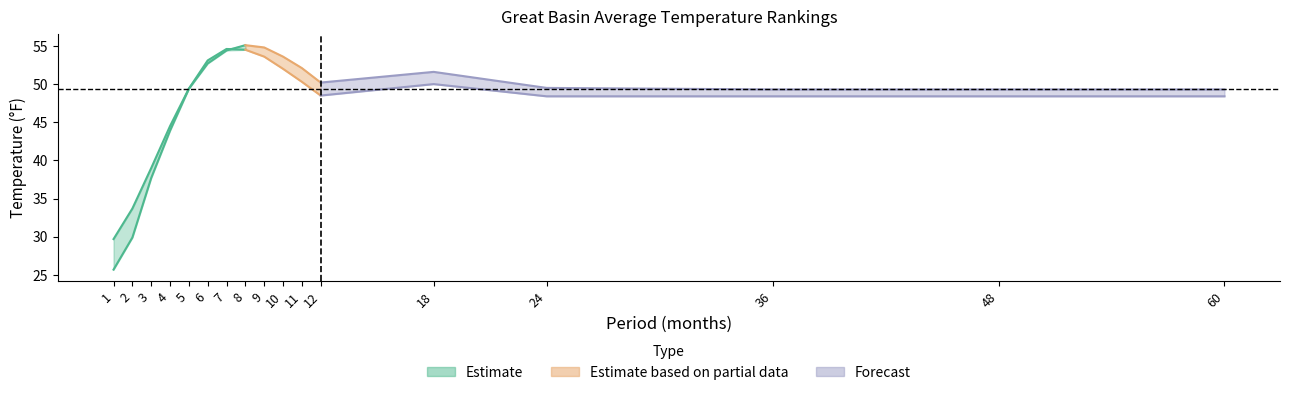

The Departure series shows 0.4 at 24. True or false?

False